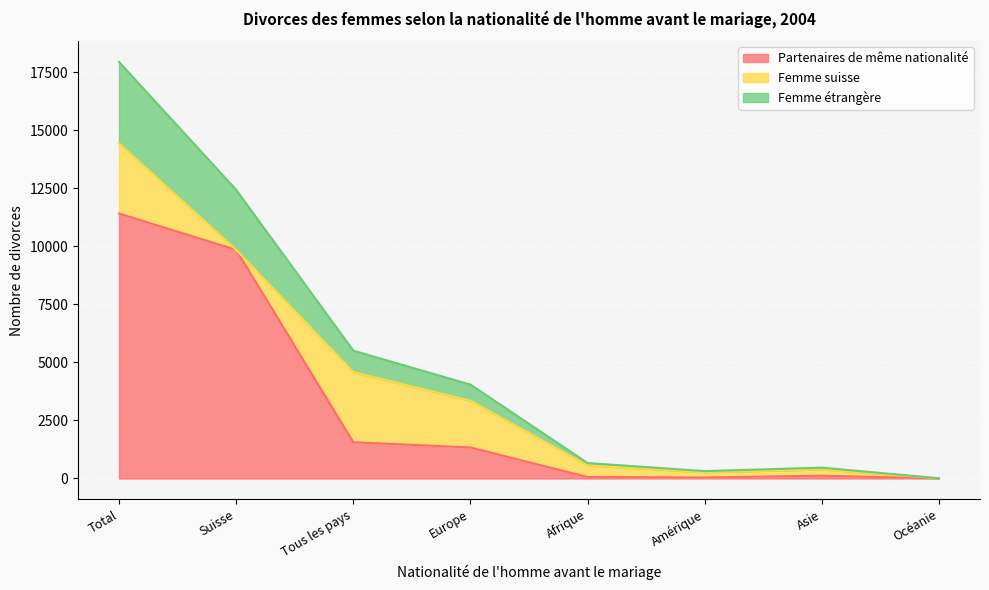

At which label does Partenaires de même nationalité reach its peak?

Total